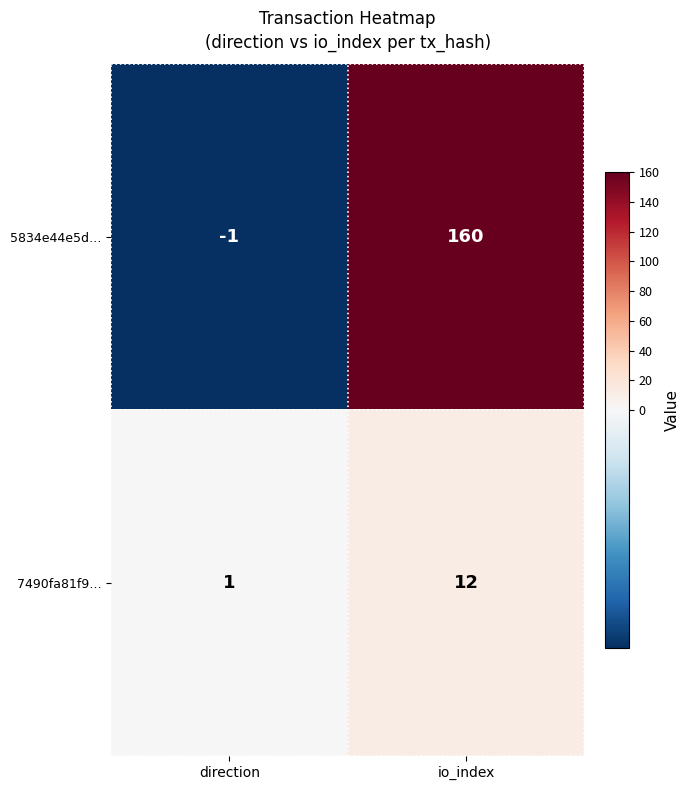

Reading left to right, extract all data points from this chart.

5834e44e5d…: direction=-1	io_index=160
7490fa81f9…: direction=1	io_index=12